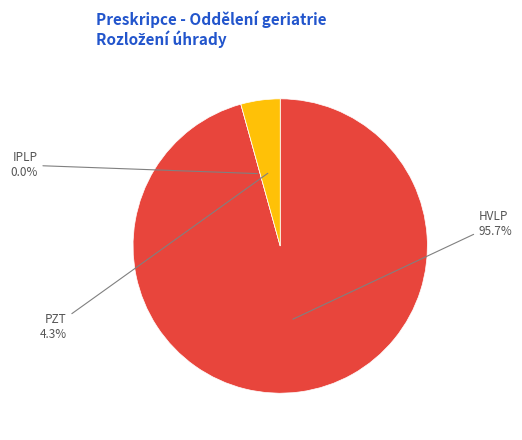

The PZT slice represents 15% of the pie. True or false?

False